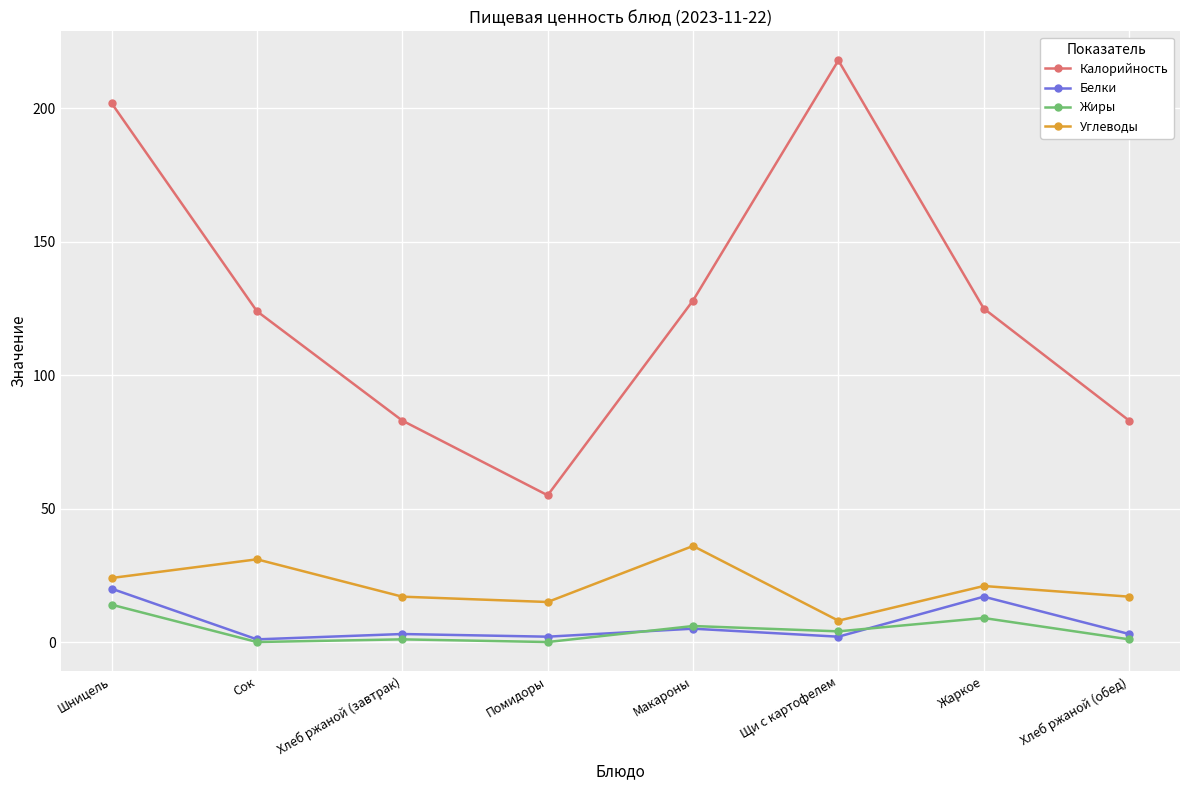

Which series has the widest spread of values?

Калорийность